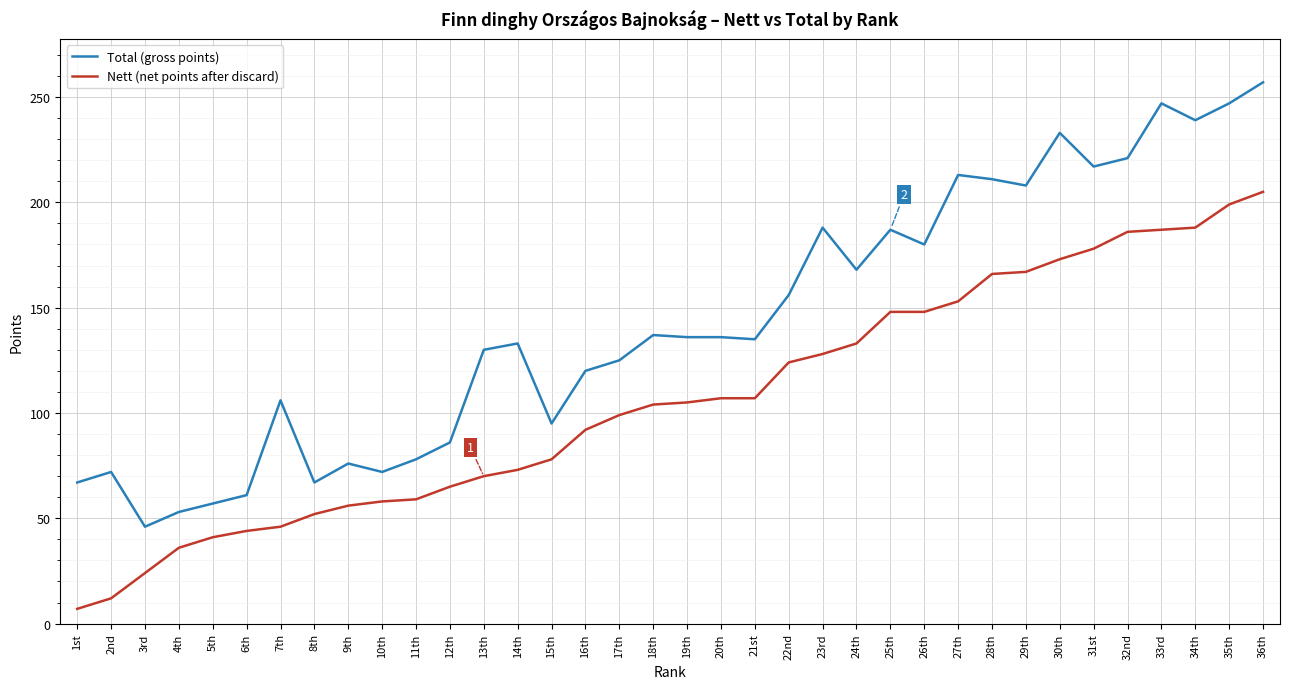

Where is the first local maximum for Total (gross points)?

2nd